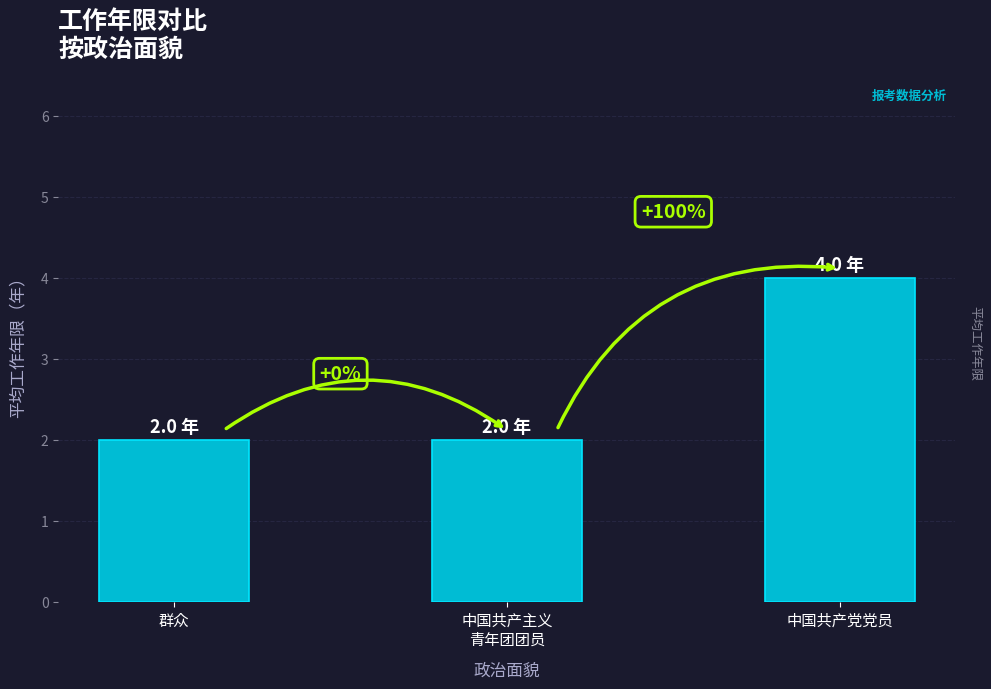

Which category has the lowest value across all series?

群众